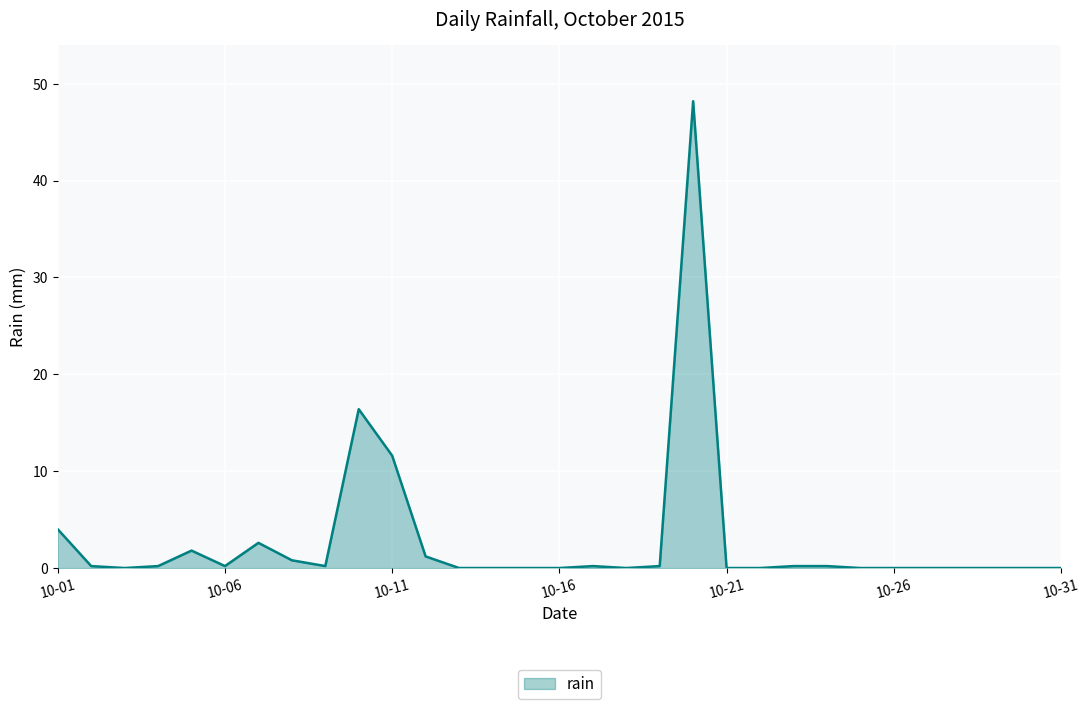

How many lines are shown in the chart?

1